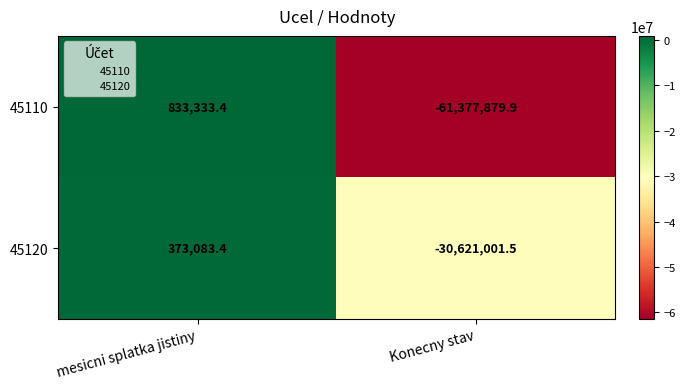

Which label corresponds to the smallest value in the chart?

Konecny stav